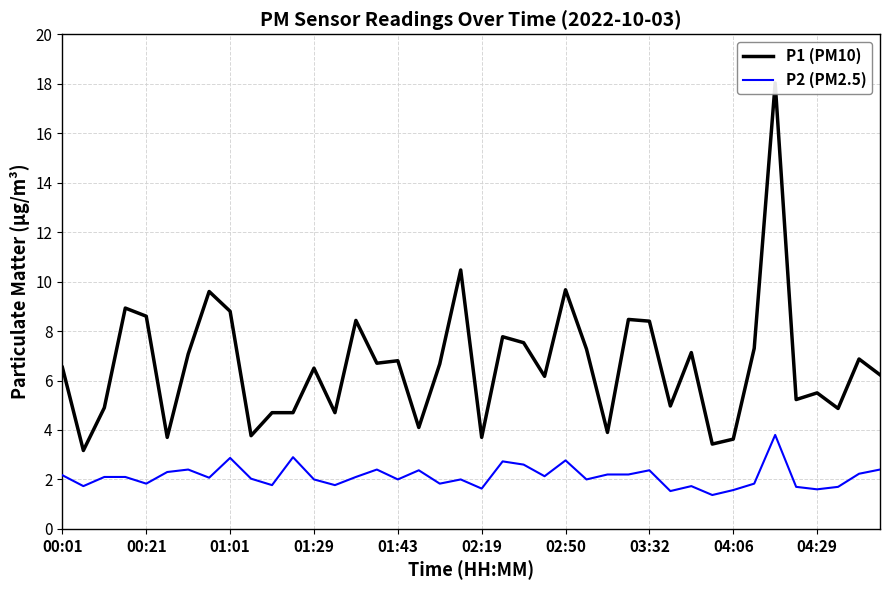

Which label corresponds to the largest value in the chart?

34